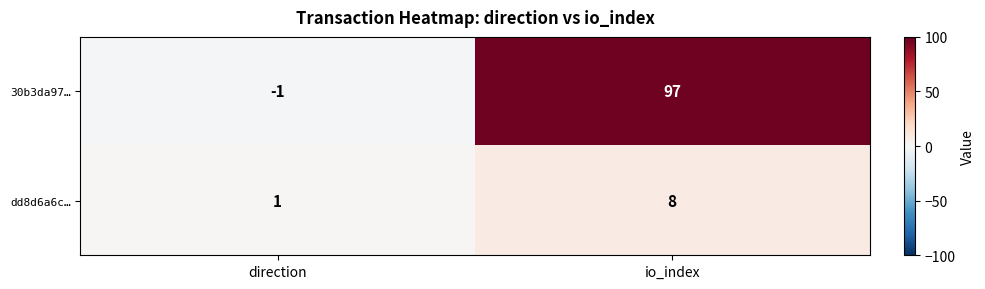

How many categories are shown in the chart?

2